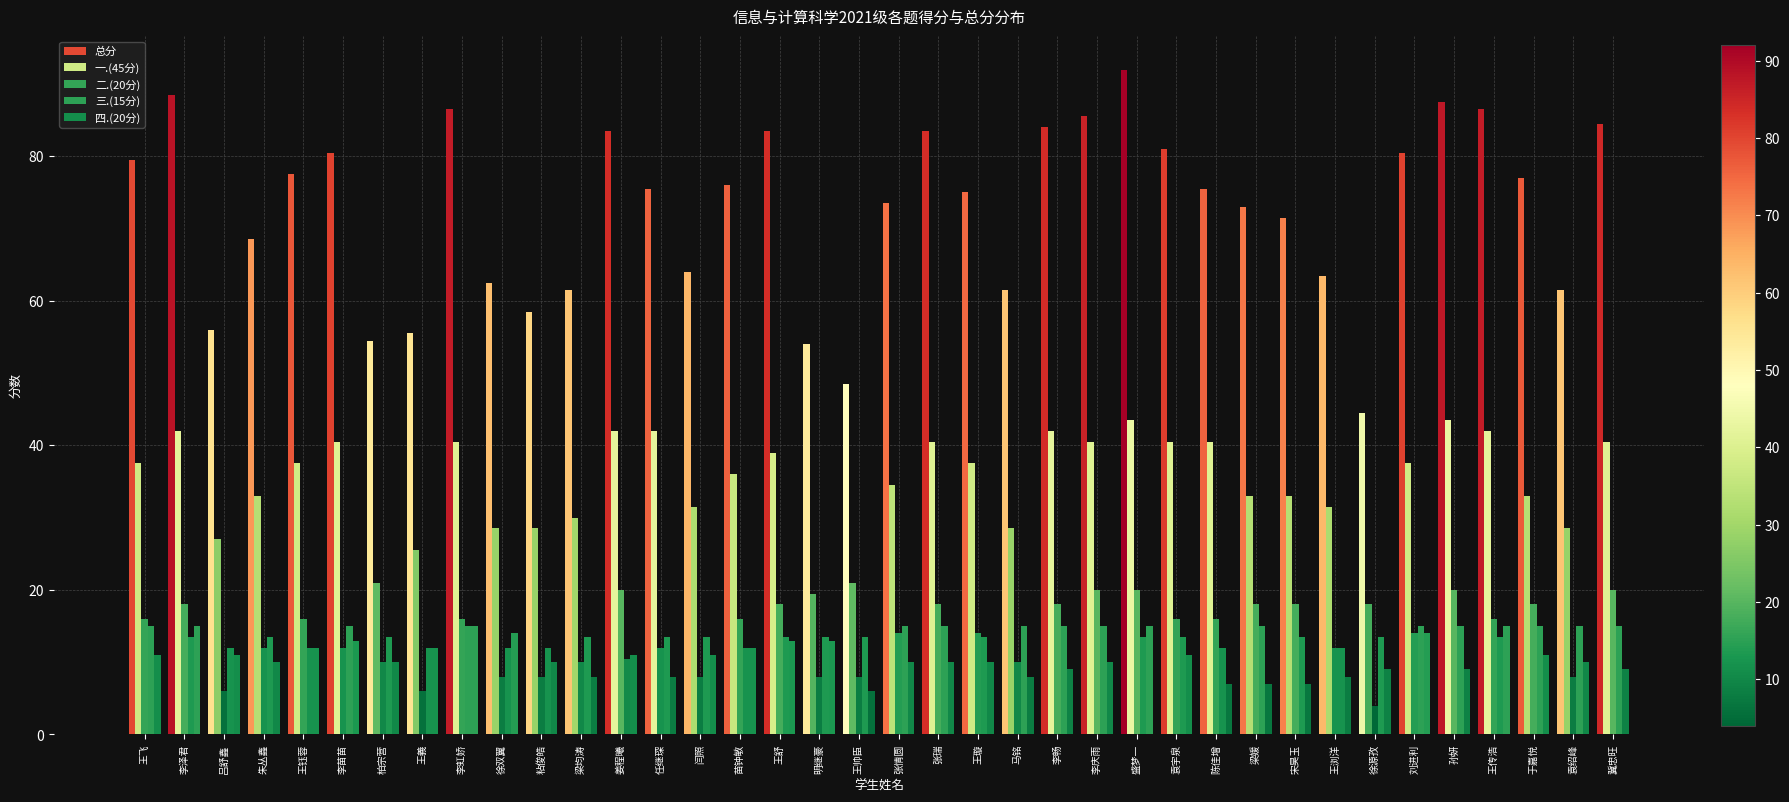

Does the chart contain stacked bars?

No